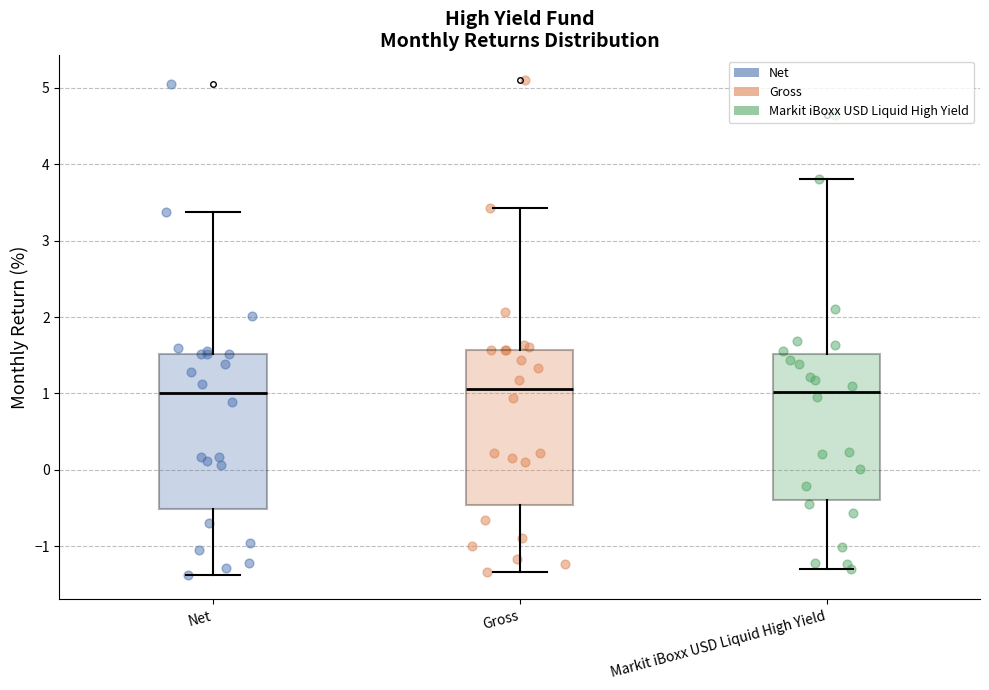

Reading left to right, transcribe this box plot: for each box, give where its median line is, the range the box spans, and where its two whiskers end, as read against the y-axis. The values are not printed on the chart, so give them approximately, as read against the axis.

Net: median 1.0, box -0.5 to 1.5, whiskers -1.4 to 3.4
Gross: median 1.1, box -0.5 to 1.6, whiskers -1.3 to 3.4
Markit iBoxx USD Liquid High Yield: median 1.0, box -0.4 to 1.5, whiskers -1.3 to 3.8